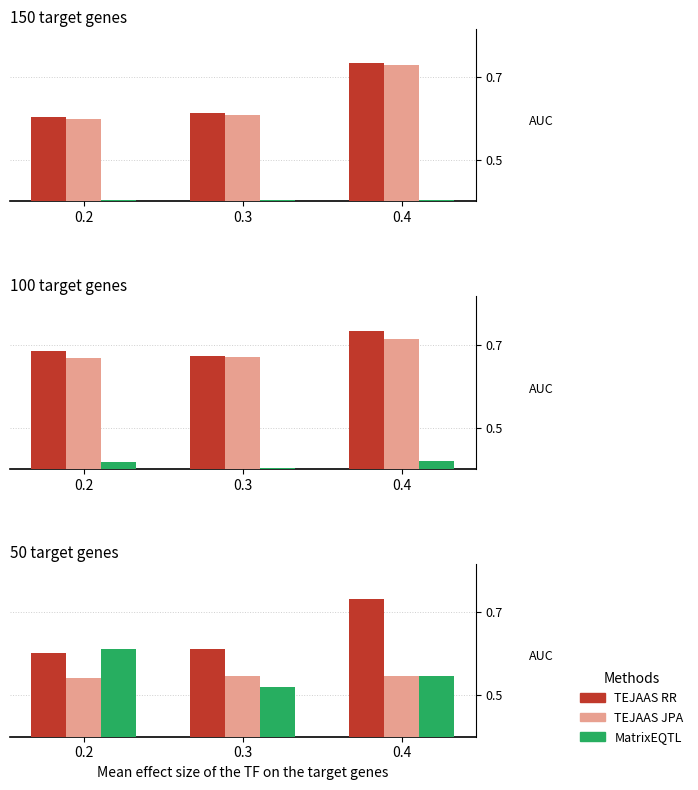

Which series has the largest total across all categories?

TEJAAS RR